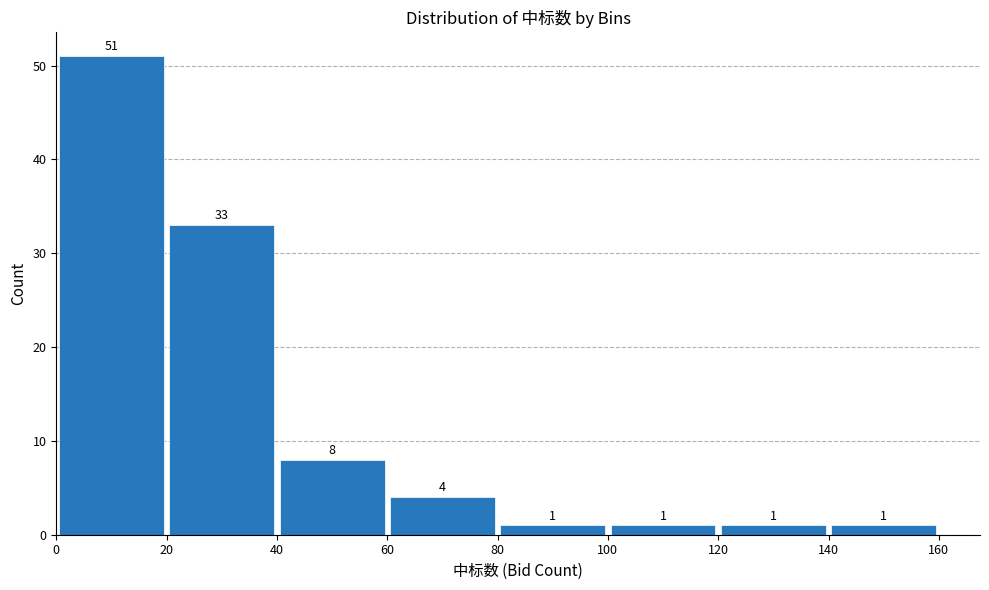

Reading left to right, list every bar in this chart as the range it spans on the x-axis followed by its height.

0 to 20: 51
20 to 40: 33
40 to 60: 8
60 to 80: 4
80 to 100: 1
100 to 120: 1
120 to 140: 1
140 to 160: 1